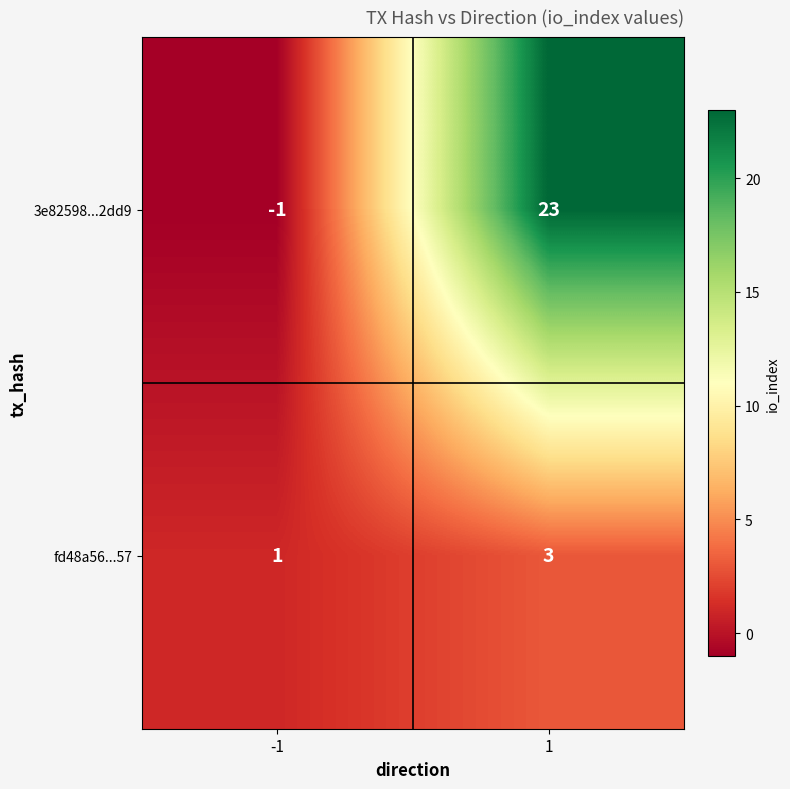

What is the maximum value for fd48a56...57?

3